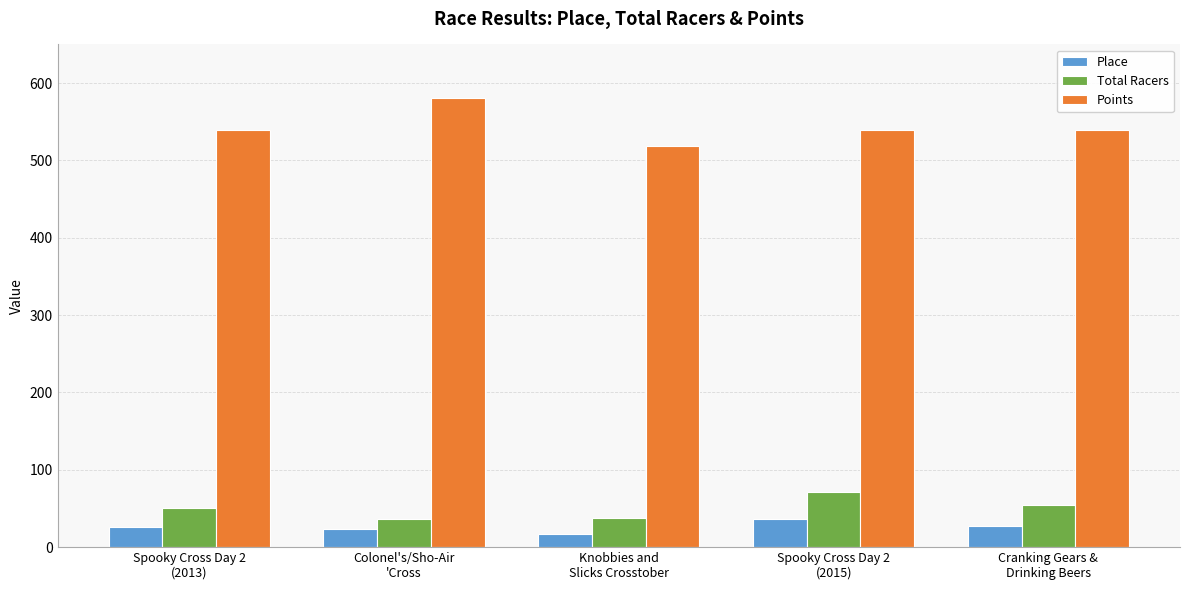

What is the difference between the highest and lowest values at Knobbies and
Slicks Crosstober?

501.8